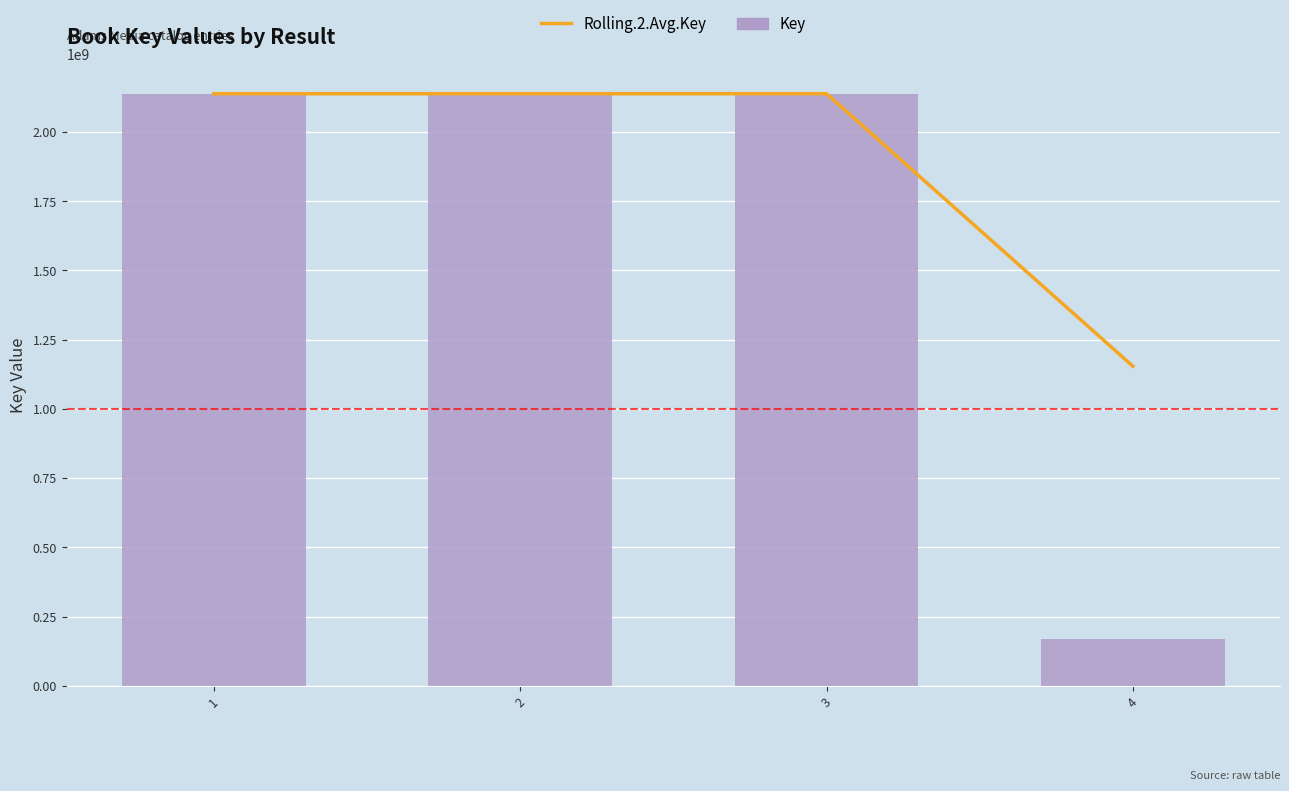

What is the value of the Rolling.2.Avg.Key bar at the 1st from the left?

2137751524.0